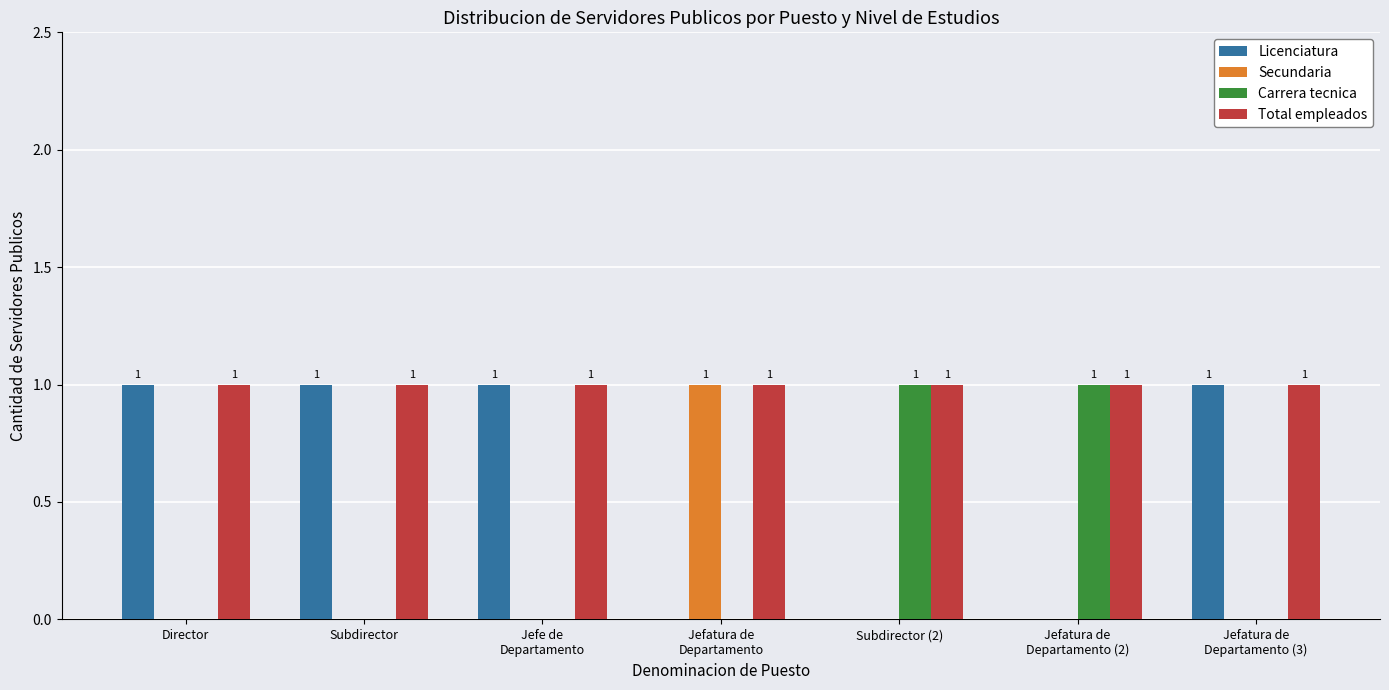

What is the sum of all Licenciatura values?

4